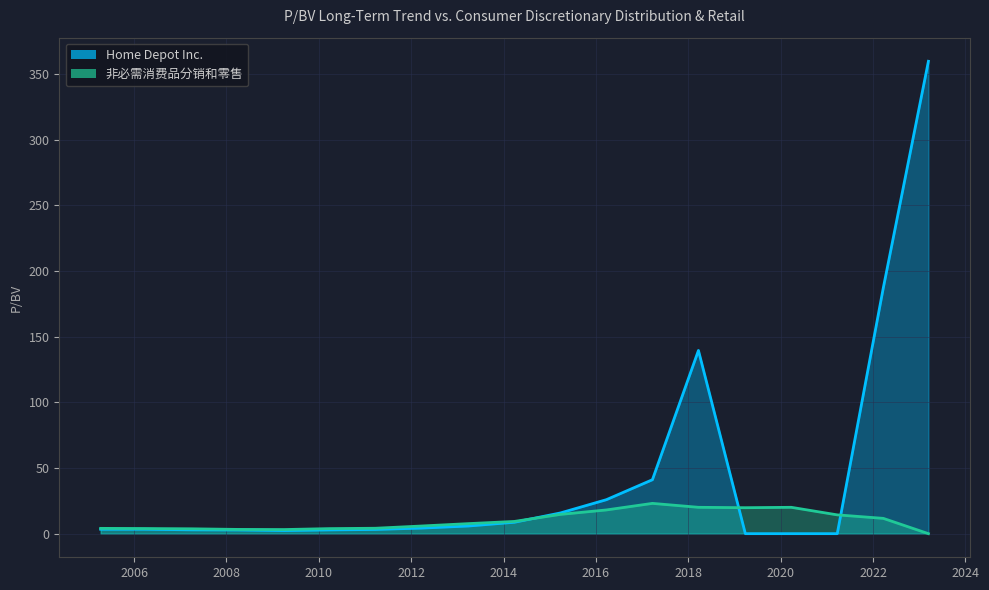

Which series ends up on top after the final intersection of Home Depot Inc. and 非必需消费品分销和零售?

Home Depot Inc.